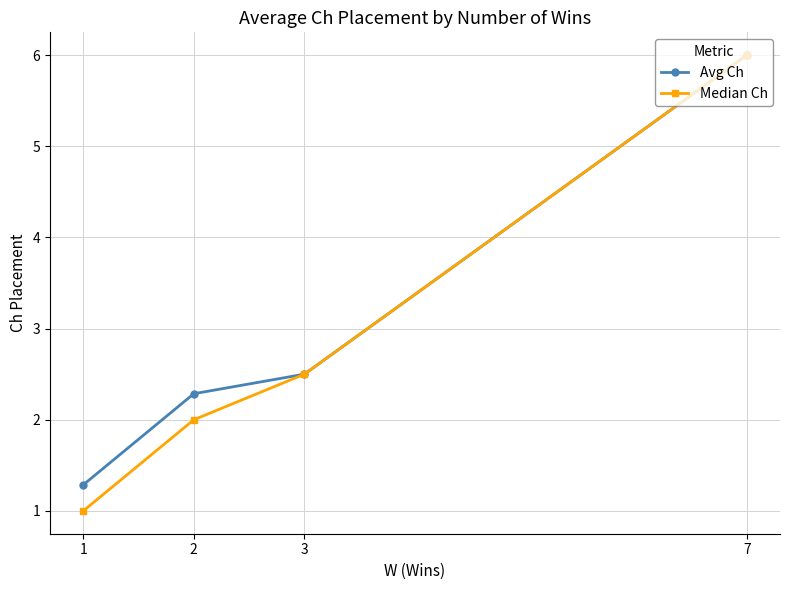

What is the greatest value displayed?

6.0